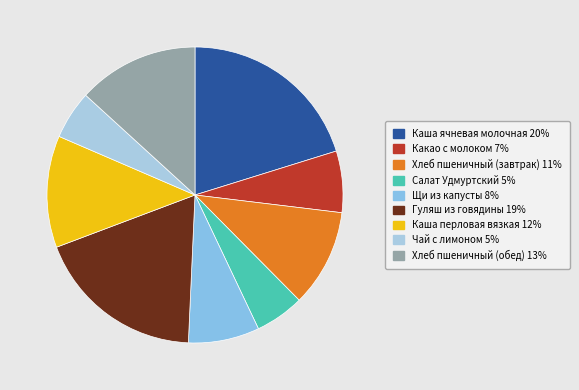

To the nearest percent, what is the difference between the Салат Удмуртский and Гуляш из говядины slice percentages?

13%